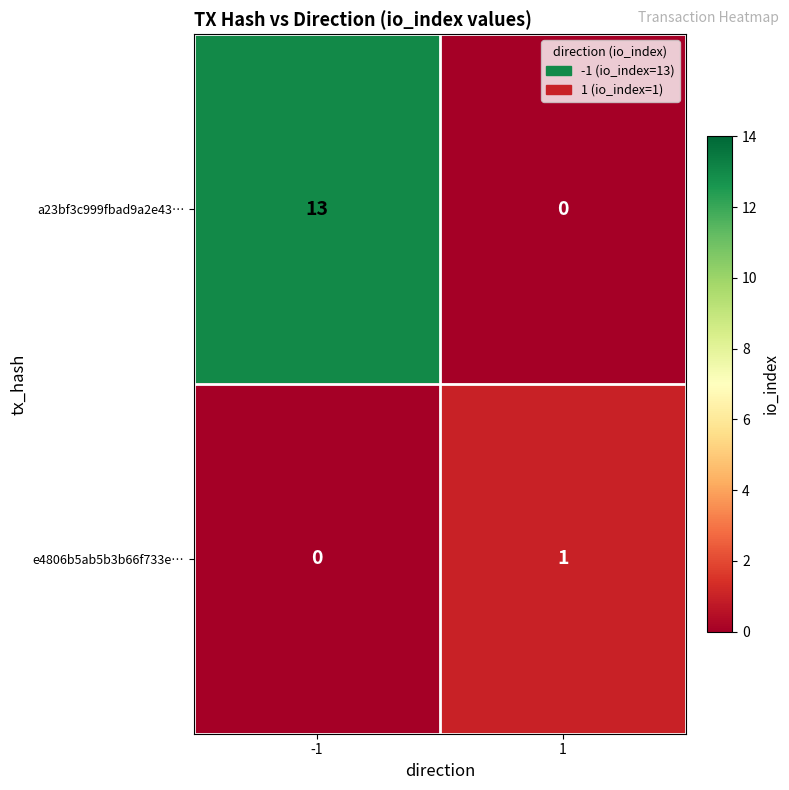

What is the greatest value displayed?

13